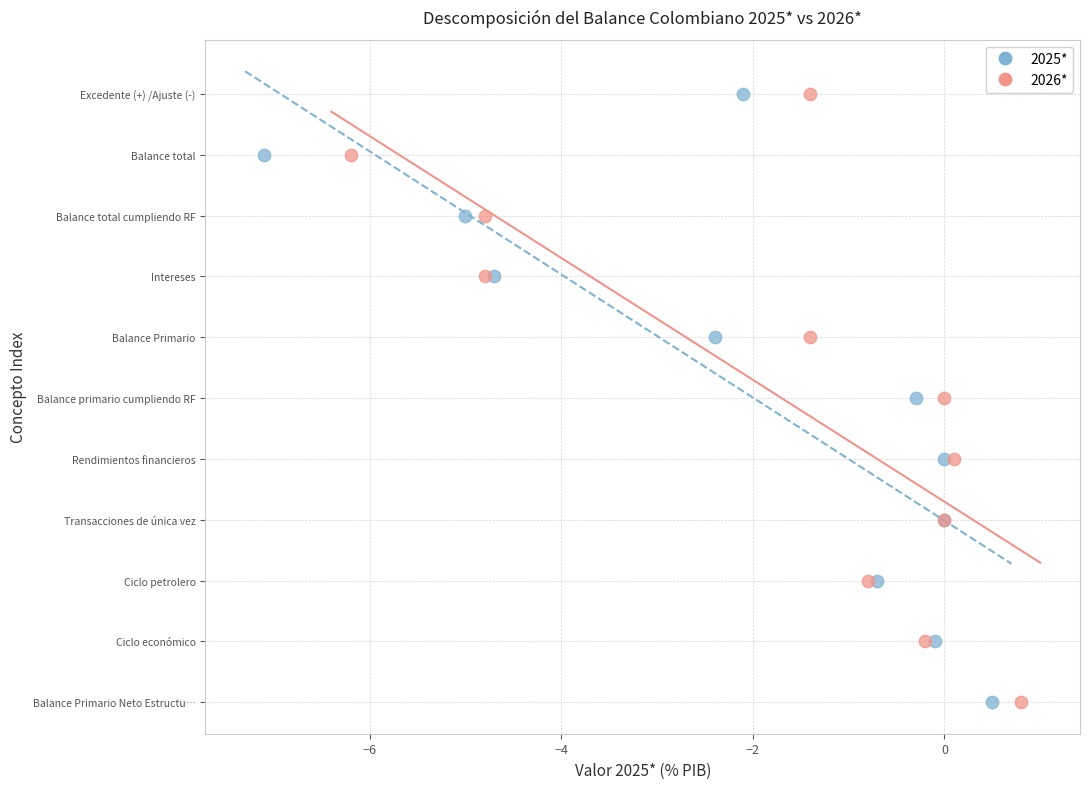

What are all the series names shown in the legend?

2025*, 2026*